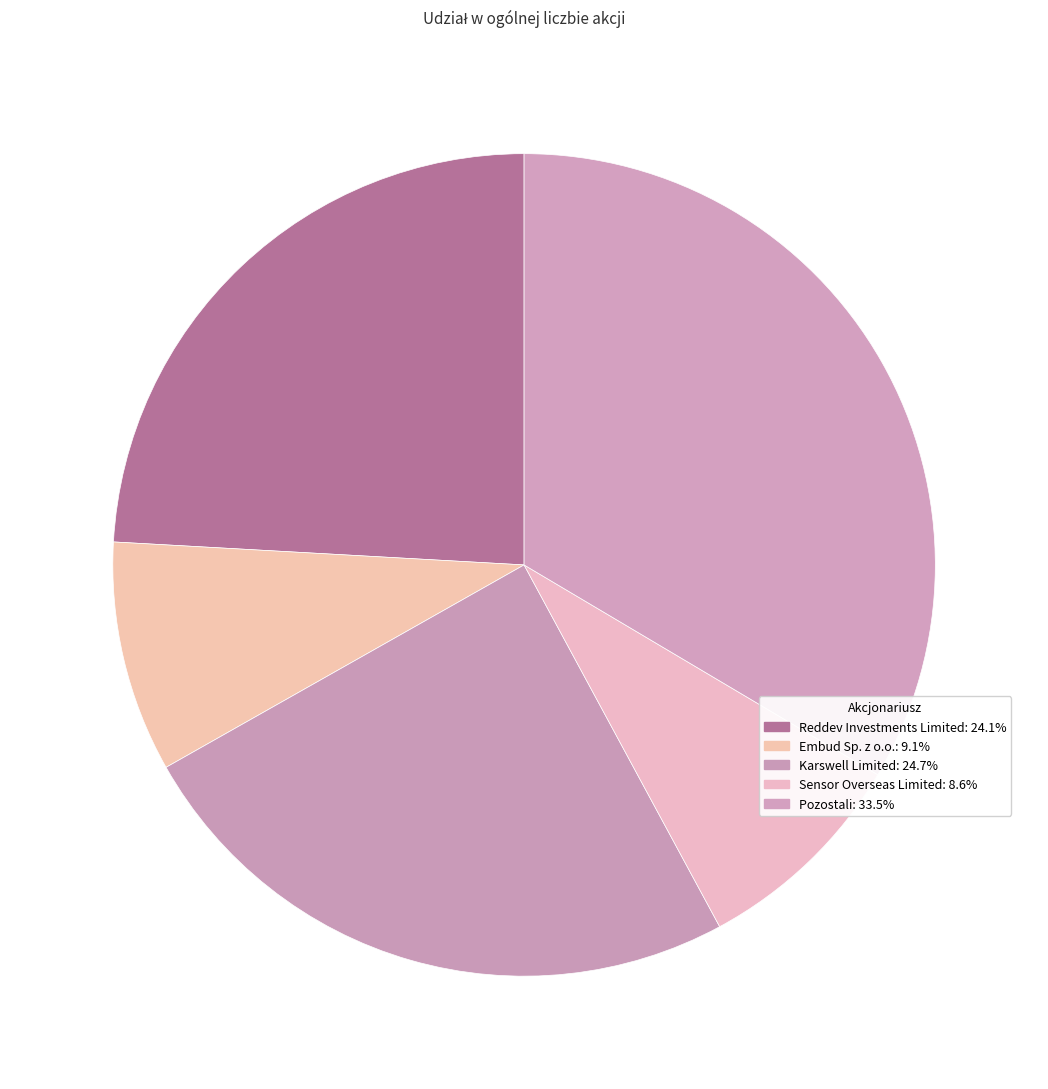

Count the number of slices in the pie.

5